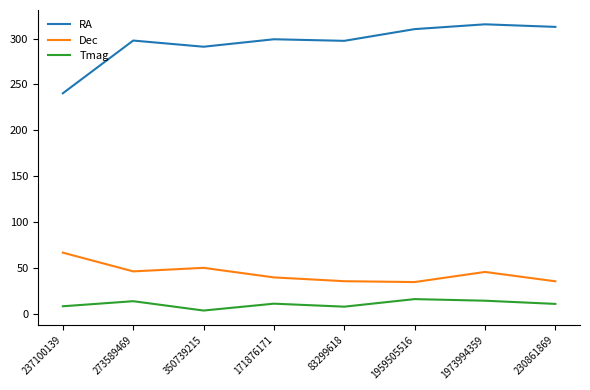

What is the approximate value of RA at 237100139?

240.4